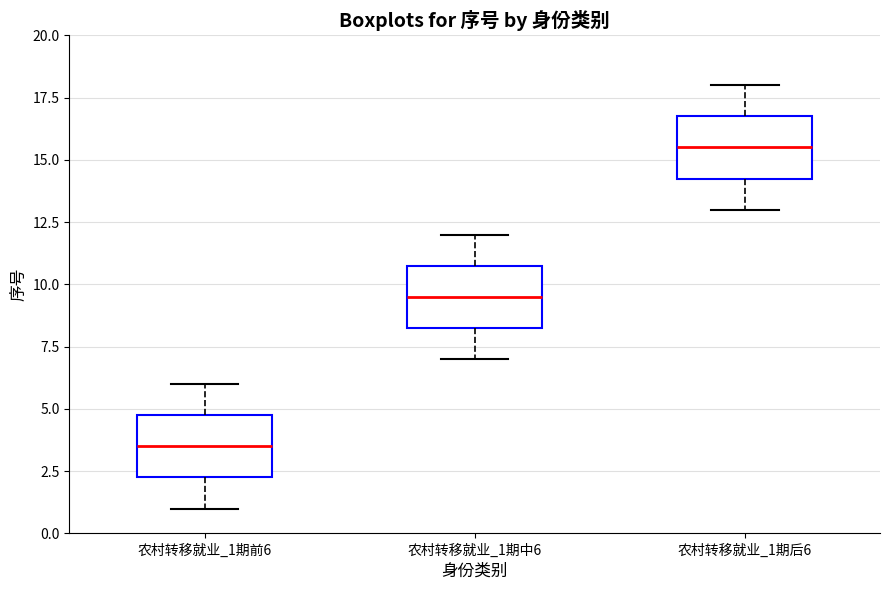

Which box has the highest median line?

农村转移就业_1期后6